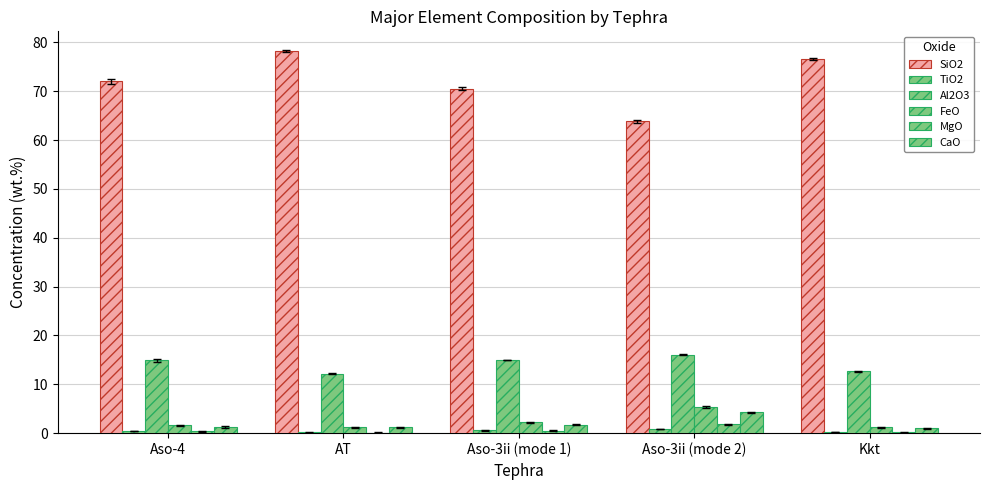

What is the average value of the SiO2 series?

72.3